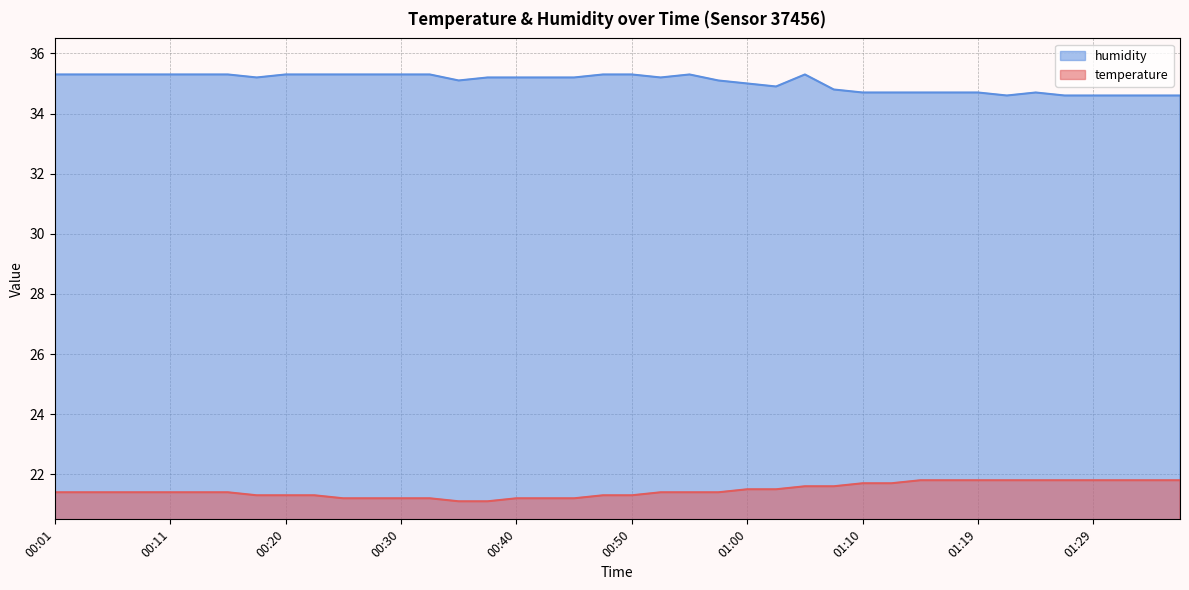

List the series in order of their peak value, lowest first.

temperature, humidity